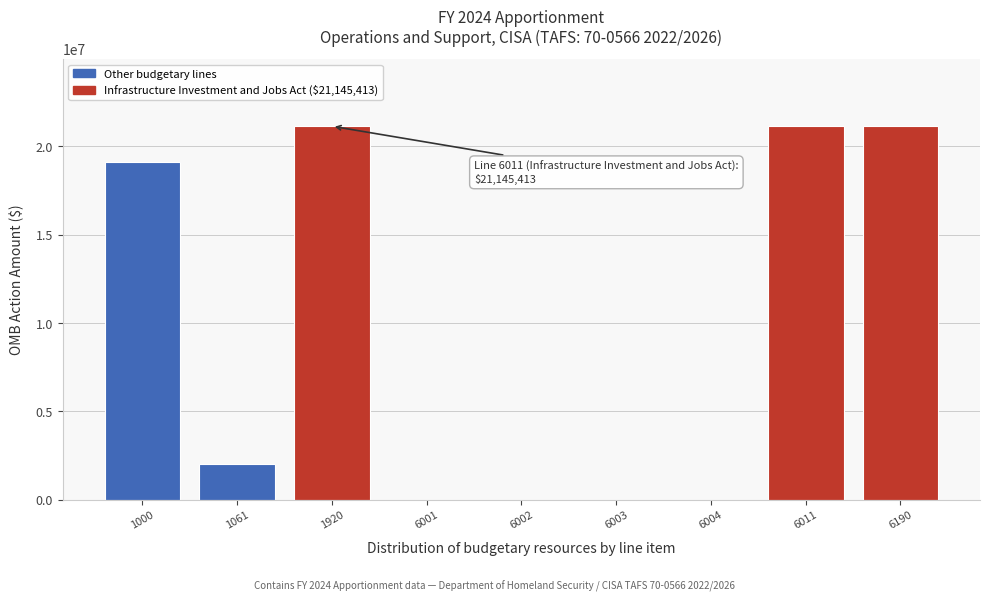

Reading right to left, transcribe all the data shown in this chart.

6190=21145413	6011=21145413	6004=0	6003=0	6002=0	6001=0	1920=21145413	1061=2000000	1000=19145413